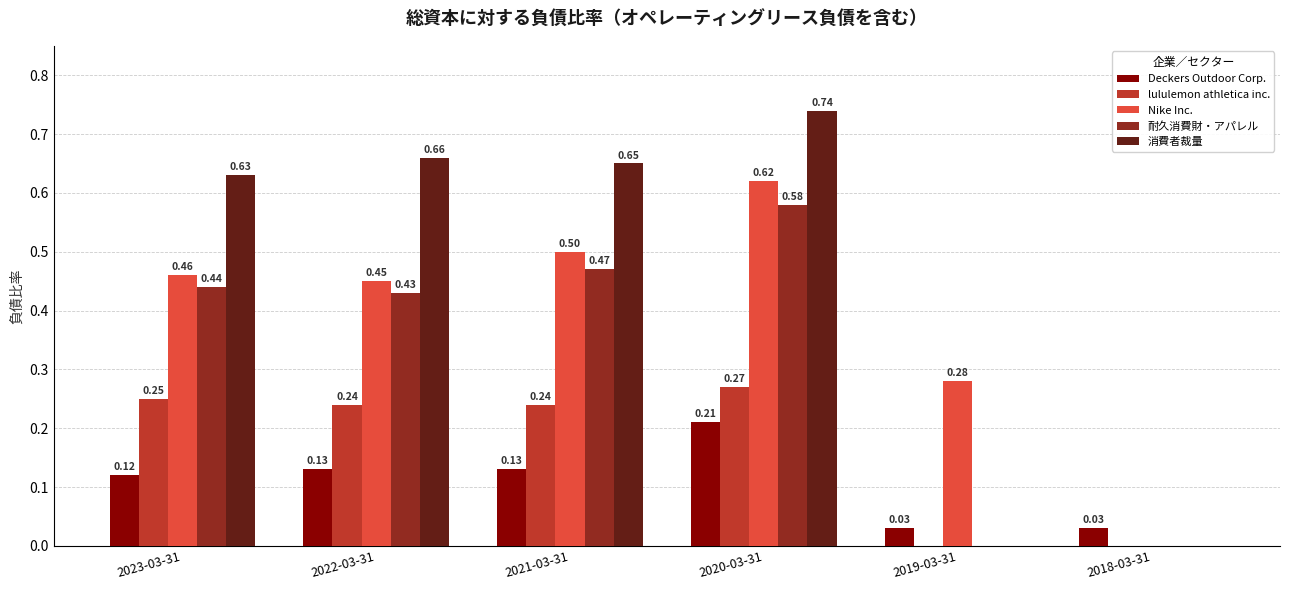

What are all the series names shown in the legend?

Deckers Outdoor Corp., lululemon athletica inc., Nike Inc., 耐久消費財・アパレル, 消費者裁量